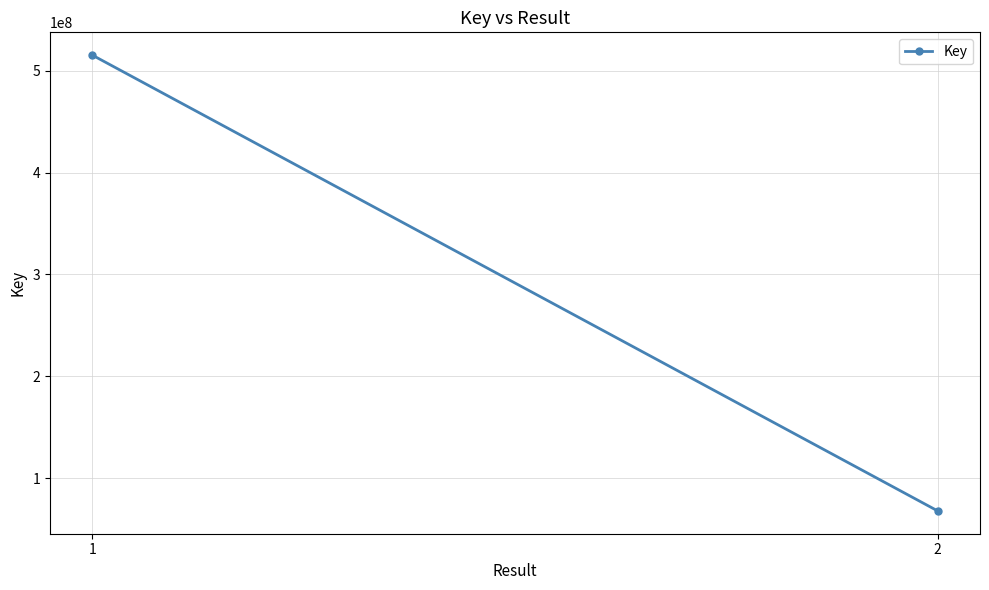

What is the difference between the values at 2 and 1?

447543172